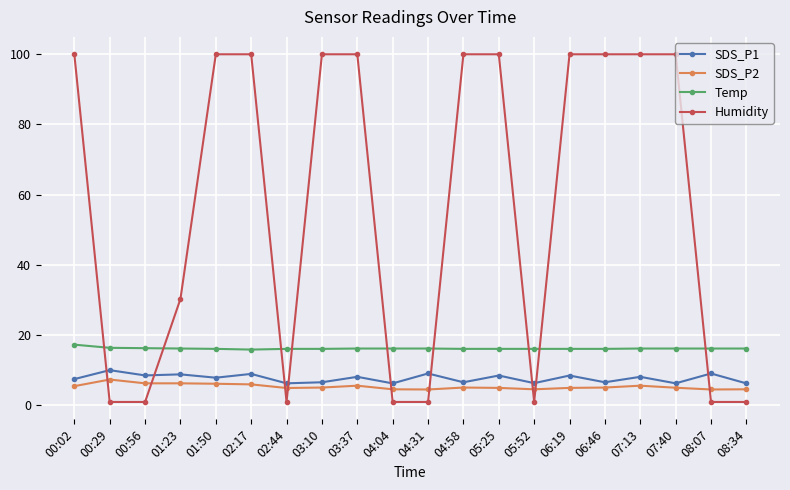

What is the highest value of the SDS_P1 series?

10.1